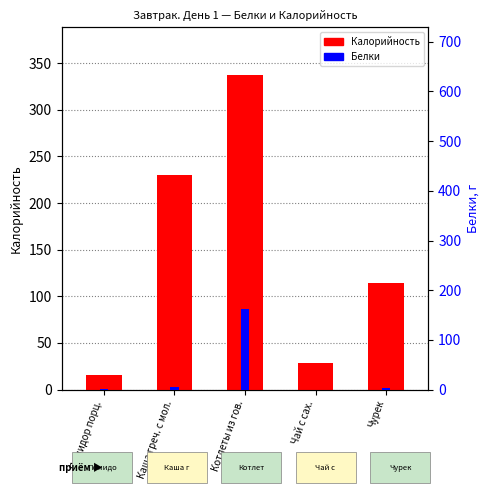

What is the value of the Калорийность bar at the 4th from the left?

28.0